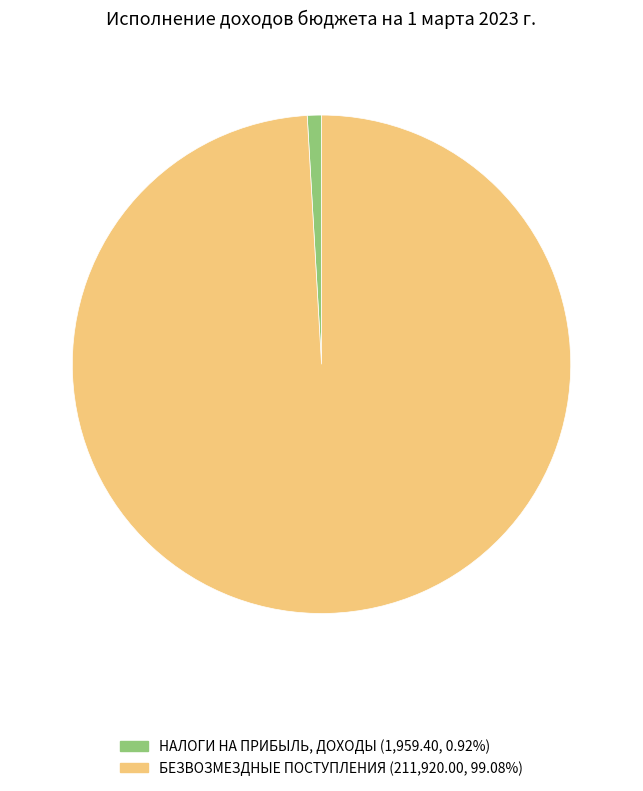

Is there any slice that represents more than half of the pie?

Yes